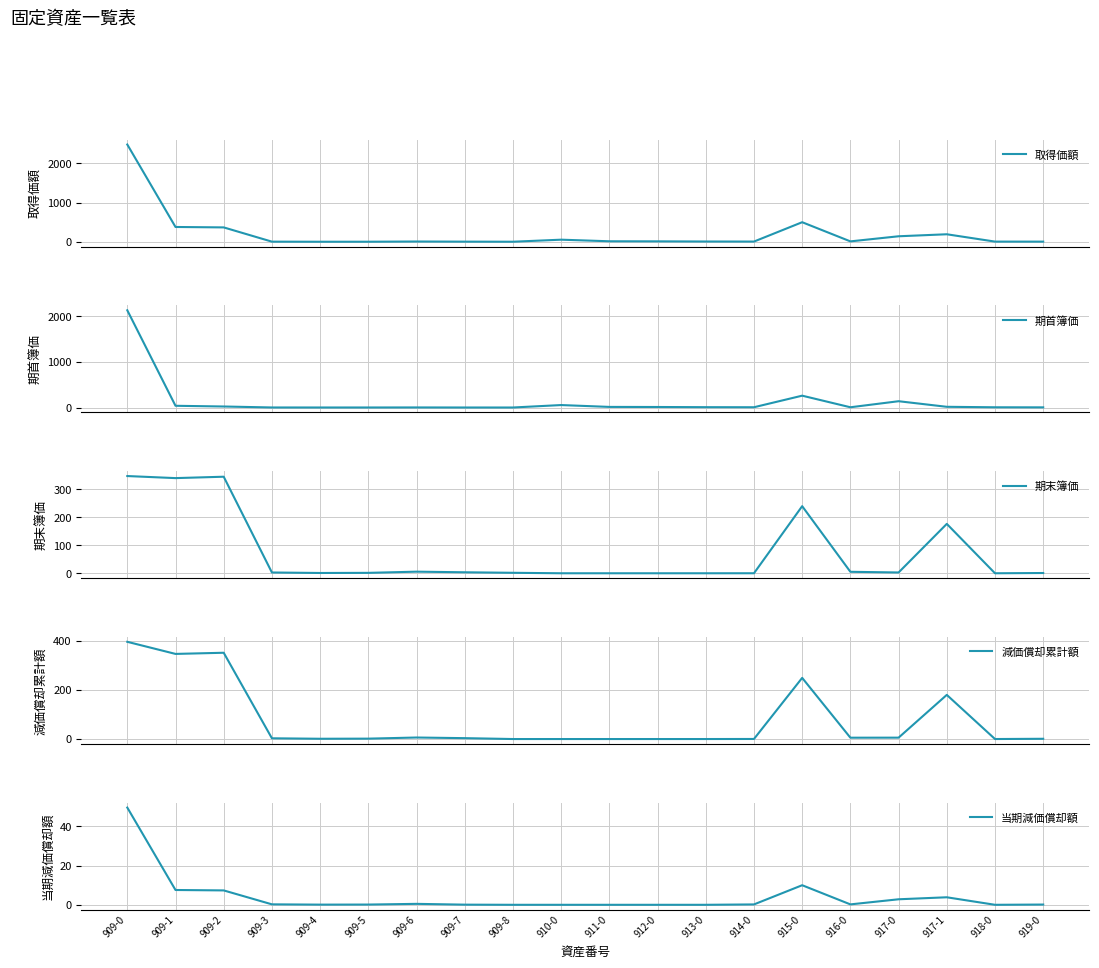

Read the 期末簿価 value at 909-0.

347.6